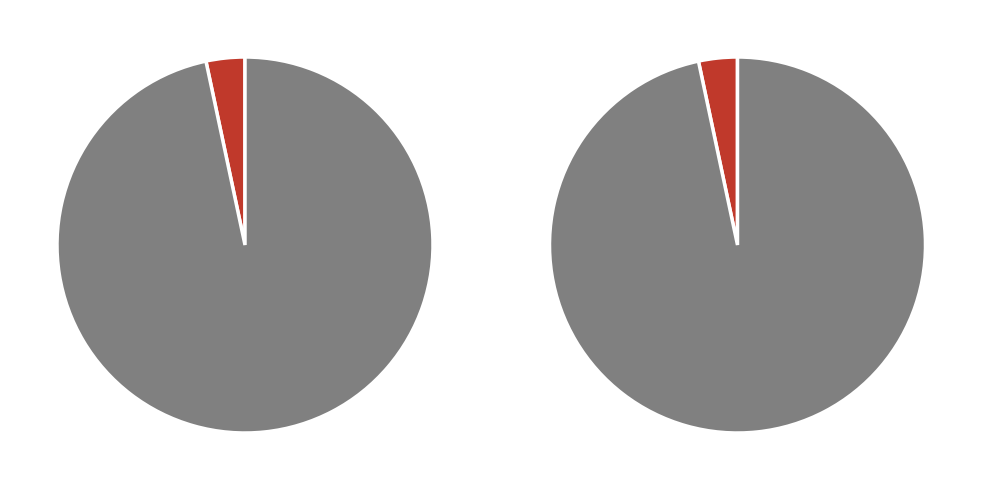

Which has a higher value, Ticket or Regular?

Regular